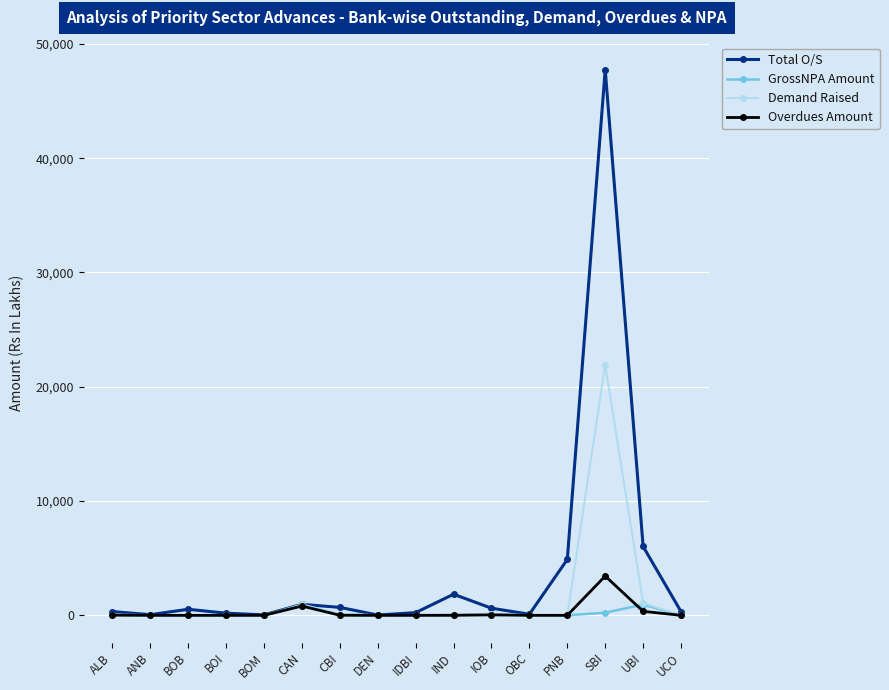

Which category has the highest value in the Demand Raised series?

SBI